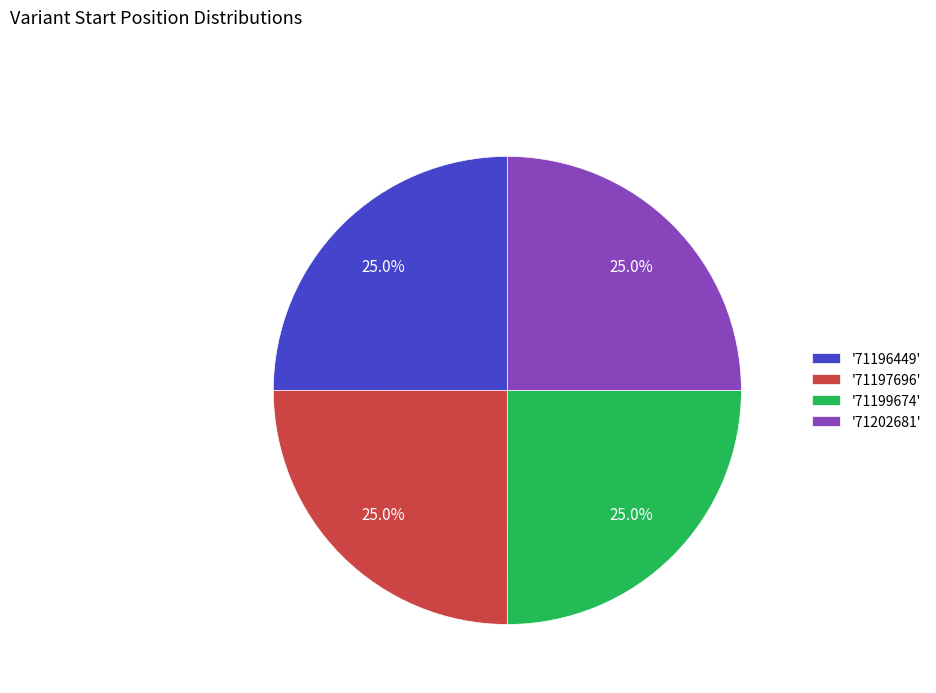

Approximately how many times larger is the value at '71197696' compared to '71196449'?

1.0